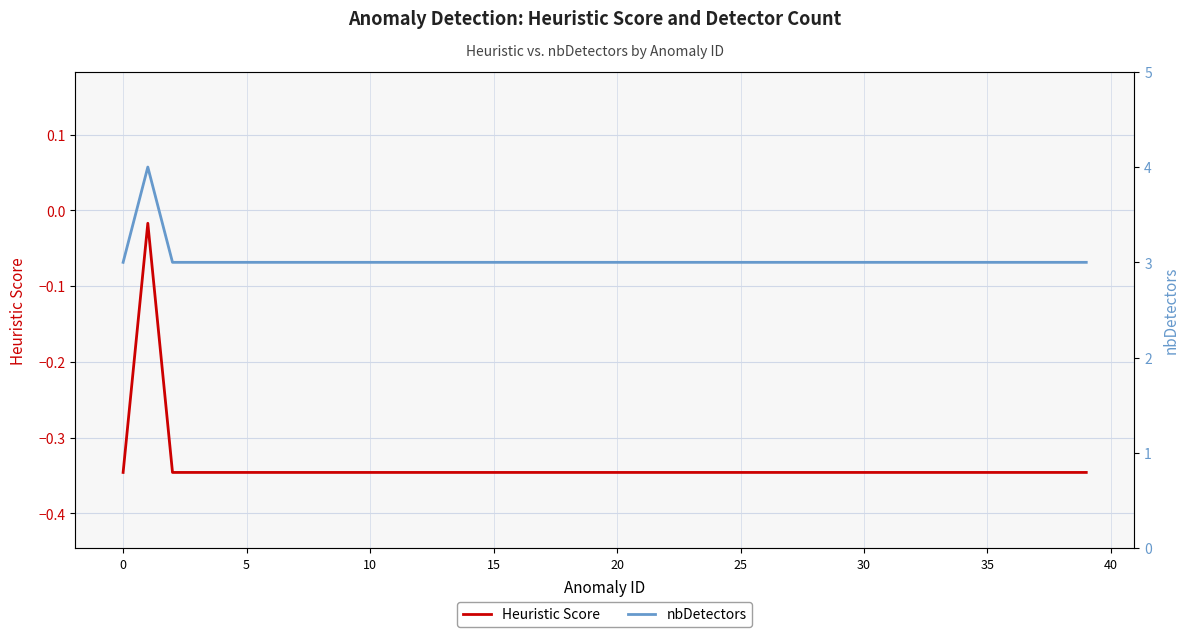

What is the smallest value displayed?

-0.3